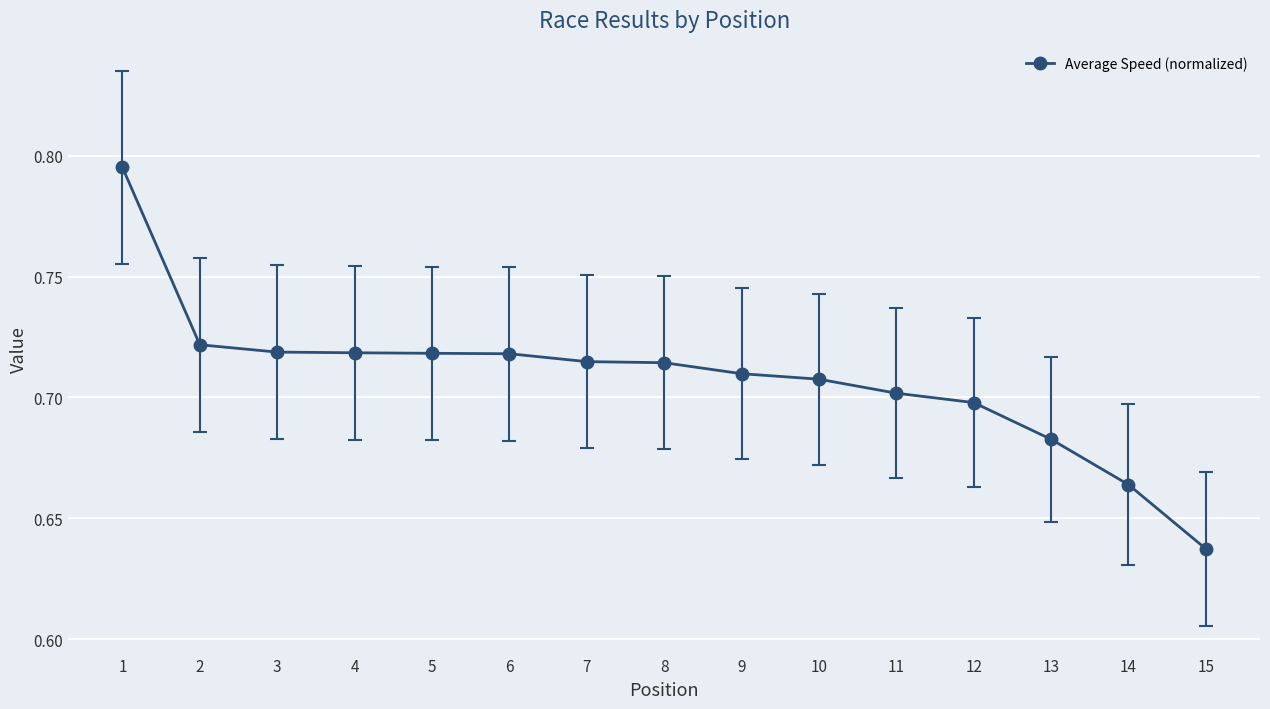

What is the difference between the maximum and second lowest values?

0.1